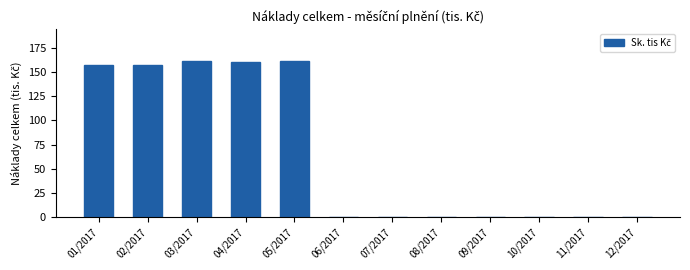

What is the change in value from 02/2017 to 08/2017?

-156.9